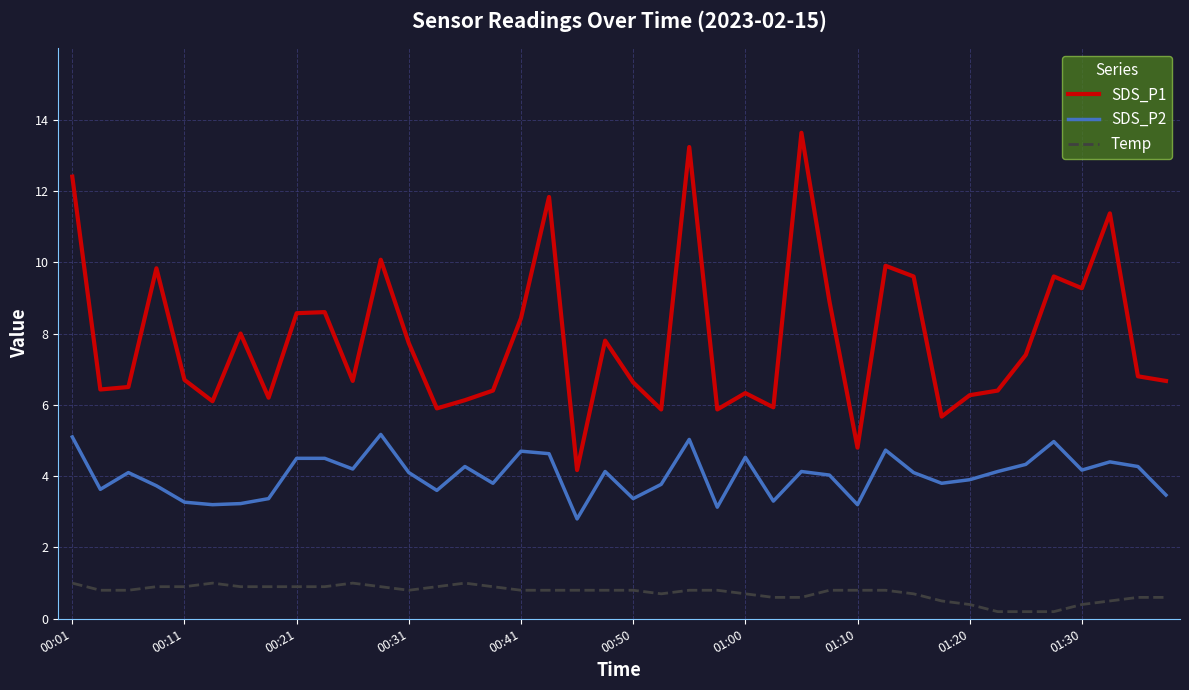

True or false: Temp and SDS_P1 intersect in this chart.

False